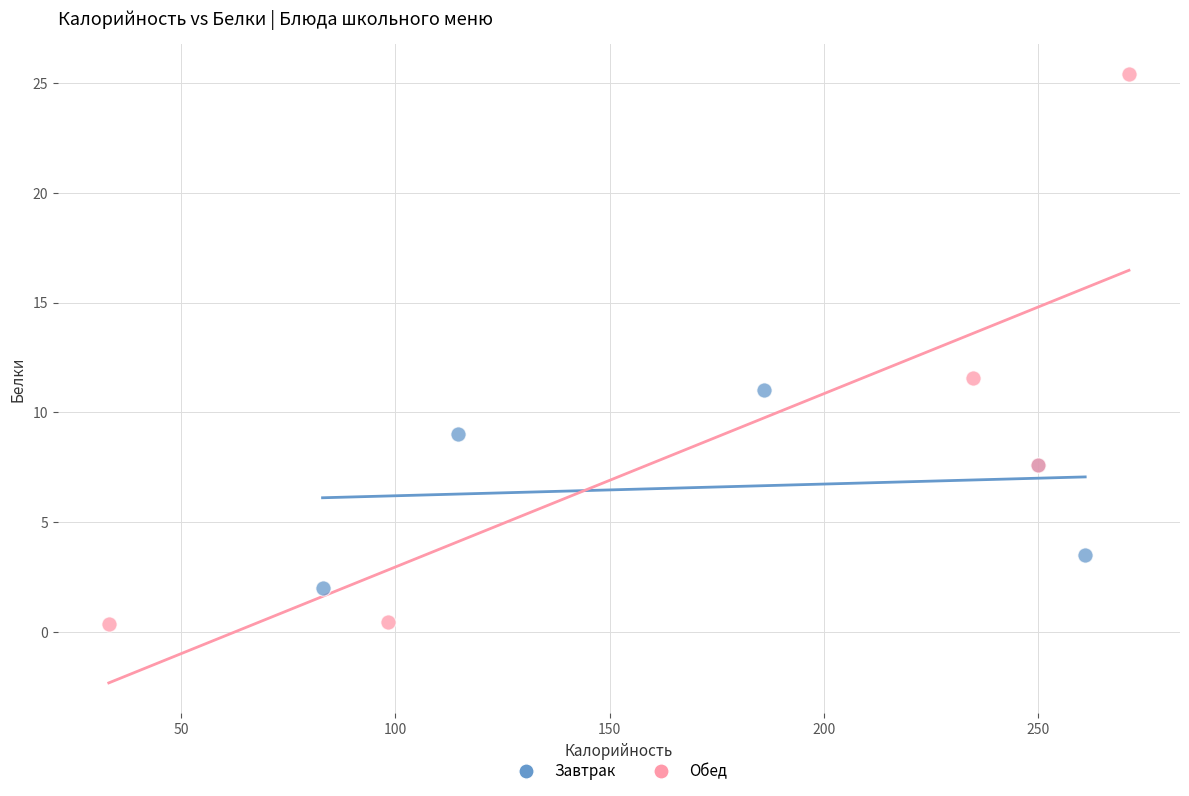

Which series has the widest spread of Y values?

Обед